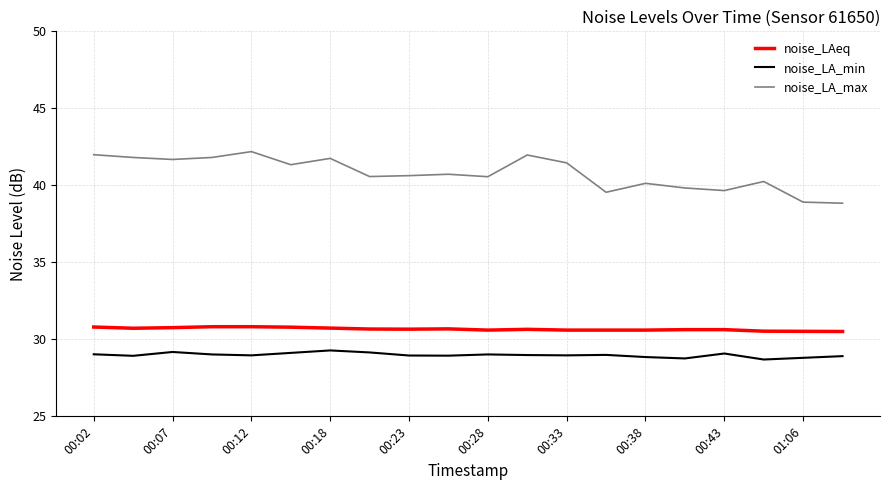

True or false: noise_LAeq and noise_LA_min cross at least once.

False